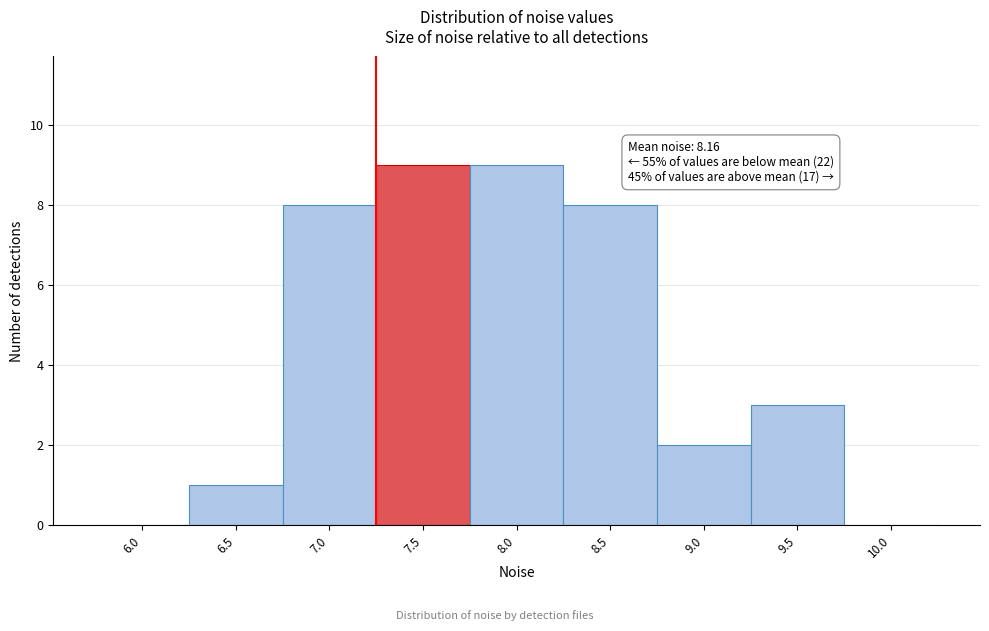

Reading left to right, transcribe all the data shown in this chart.

6.0=0	6.5=1	7.0=8	7.5=9	8.0=9	8.5=8	9.0=2	9.5=3	10.0=0